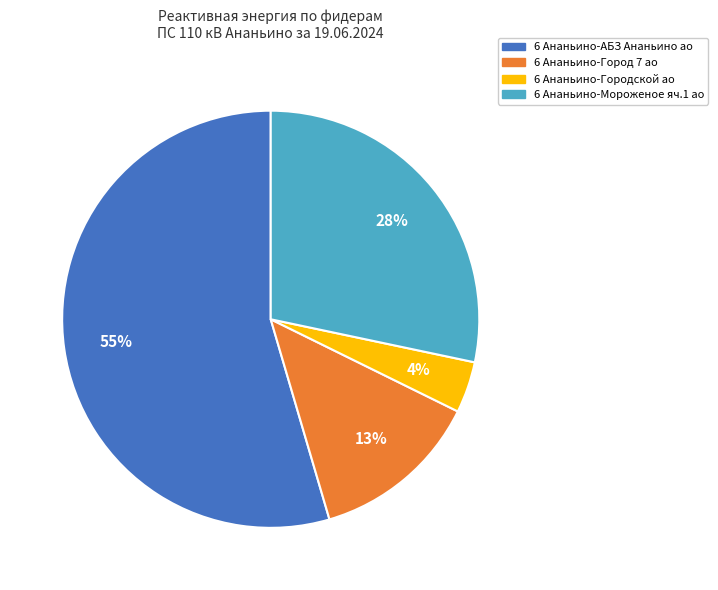

How many slices are in this pie chart?

4